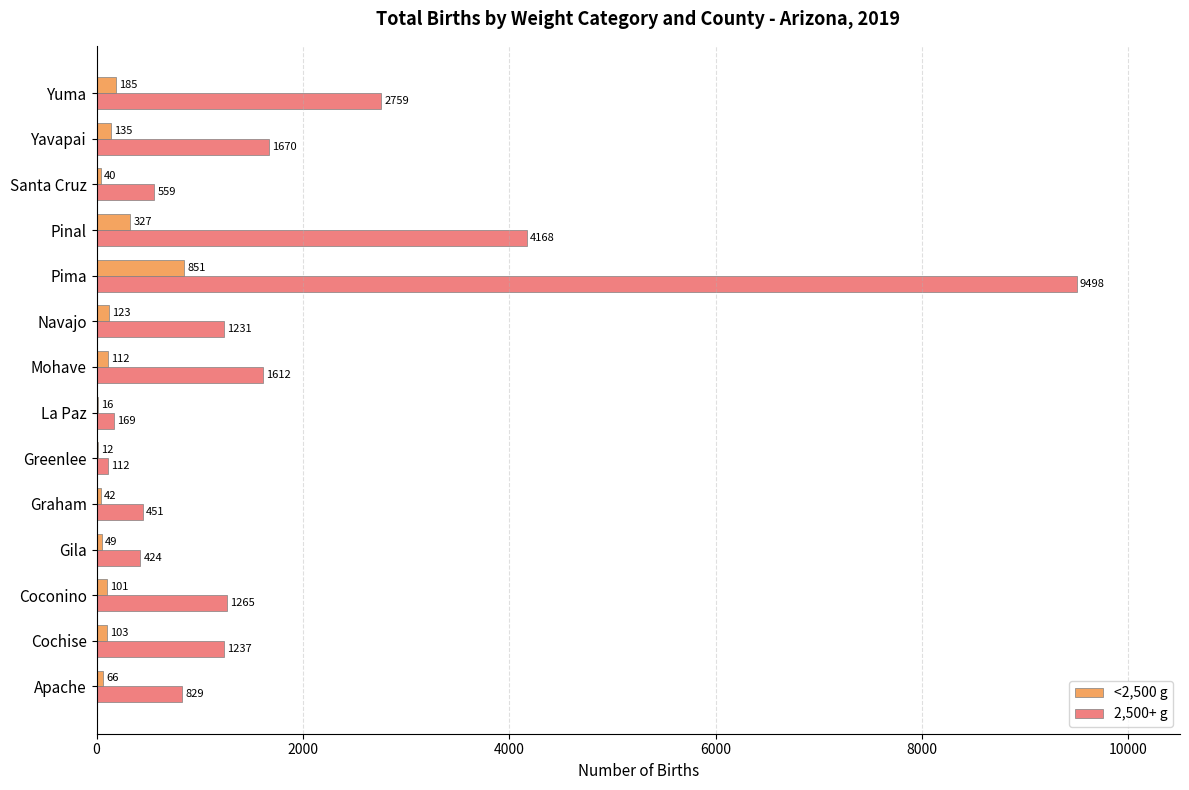

What is the approximate value of 2,500+ g at Pinal, to the nearest 10?

4170